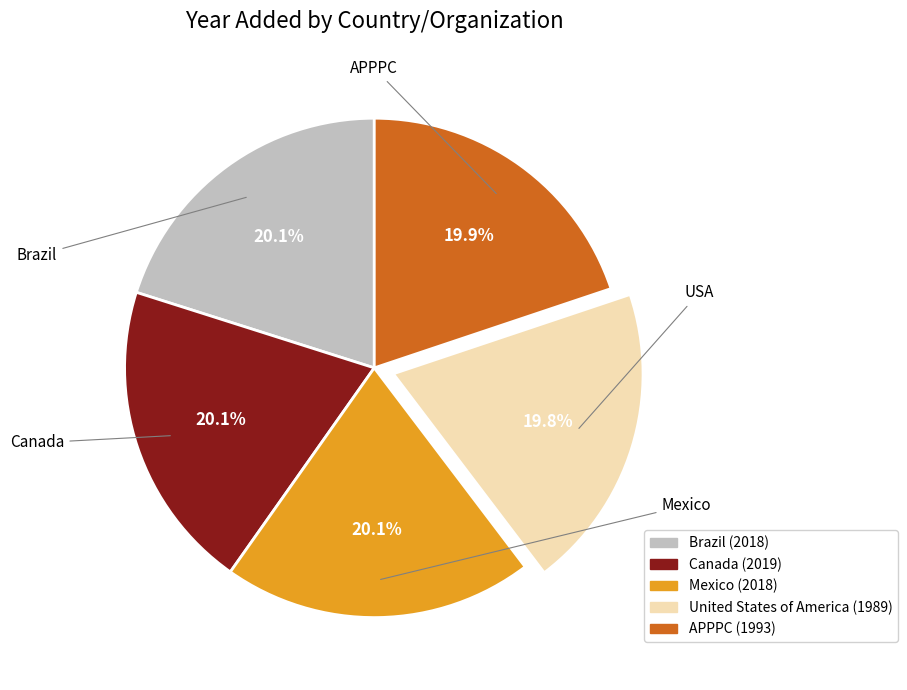

How many segments does this pie chart have?

5